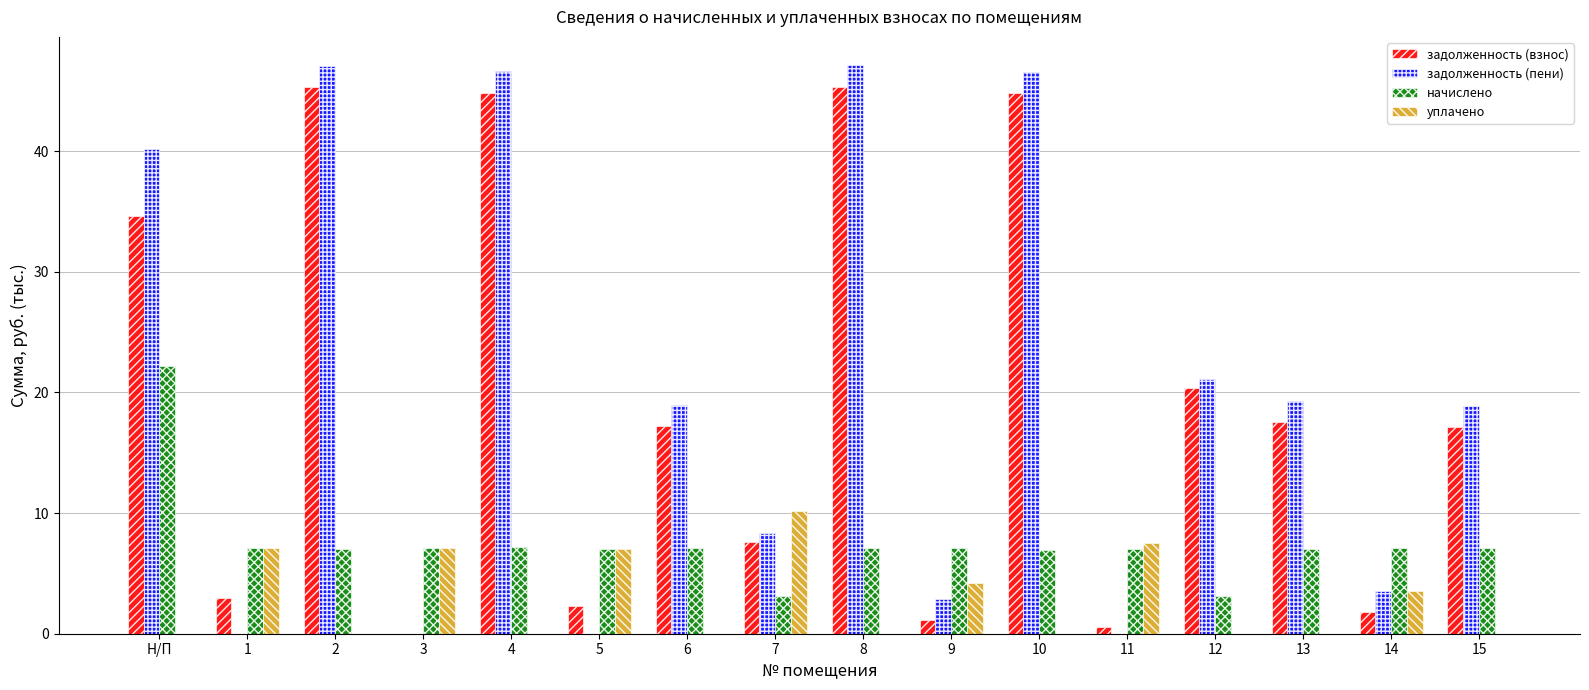

Where is уплачено nearest to the value 5?

9